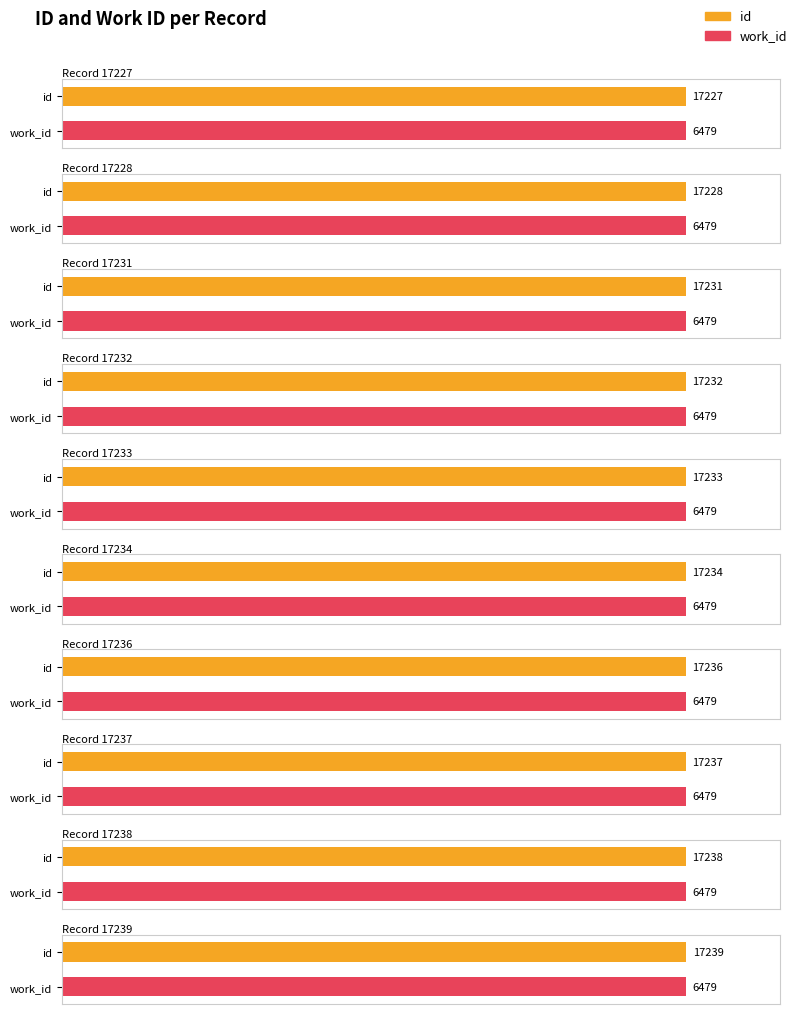

Reading left to right, transcribe all the data shown in this chart.

id: 17227	17228	17231	17232	17233	17234	17236	17237	17238	17239
work_id: 6479	6479	6479	6479	6479	6479	6479	6479	6479	6479